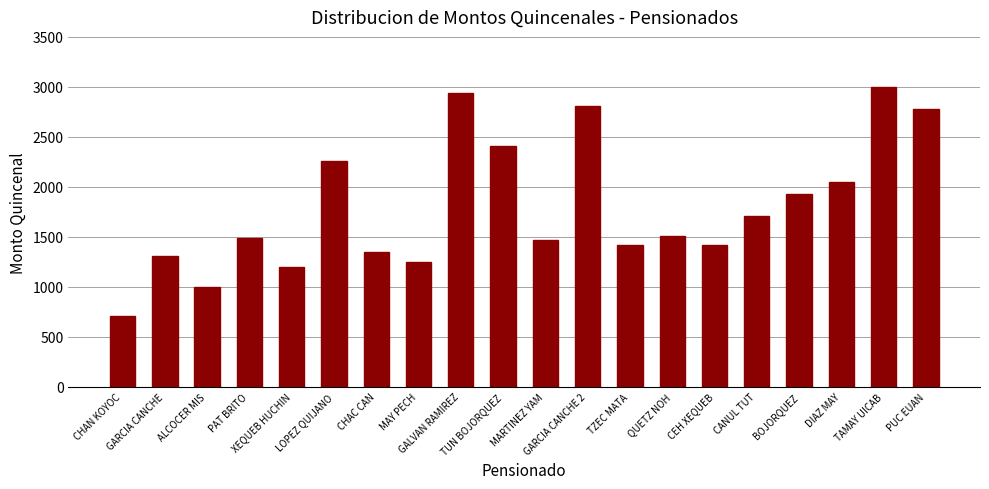

What is the minimum value shown in the chart?

709.8